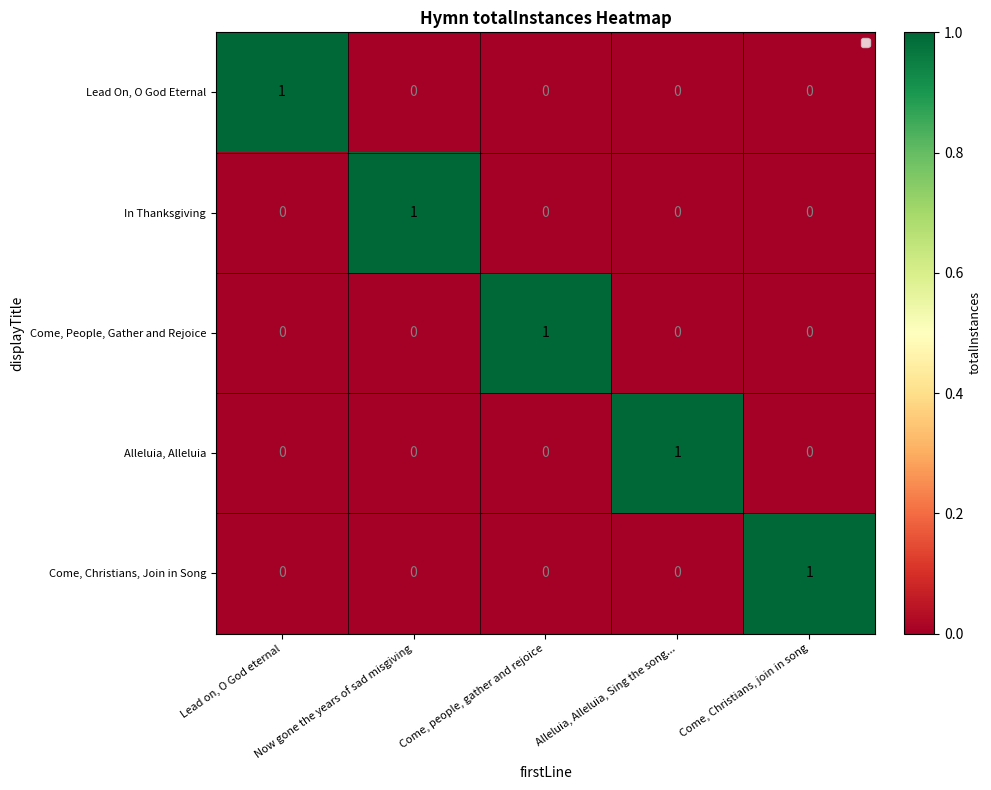

The Lead On, O God Eternal series shows 0 at Alleluia, Alleluia, Sing the song.... True or false?

True